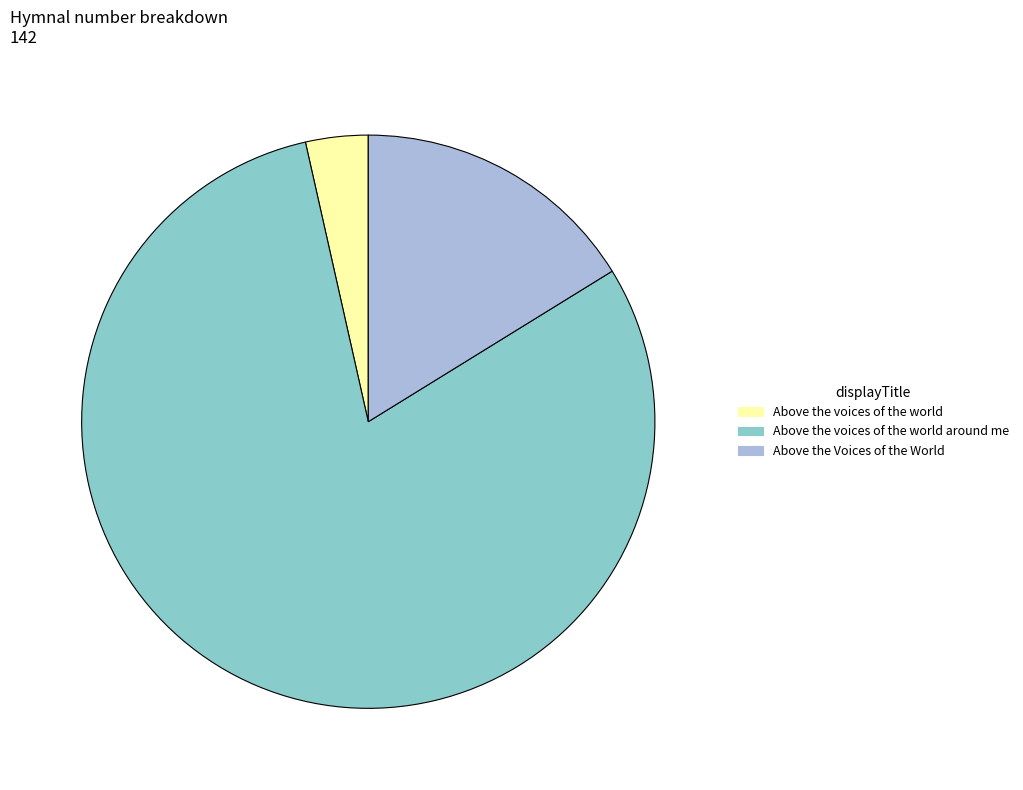

Count the number of slices in the pie.

3